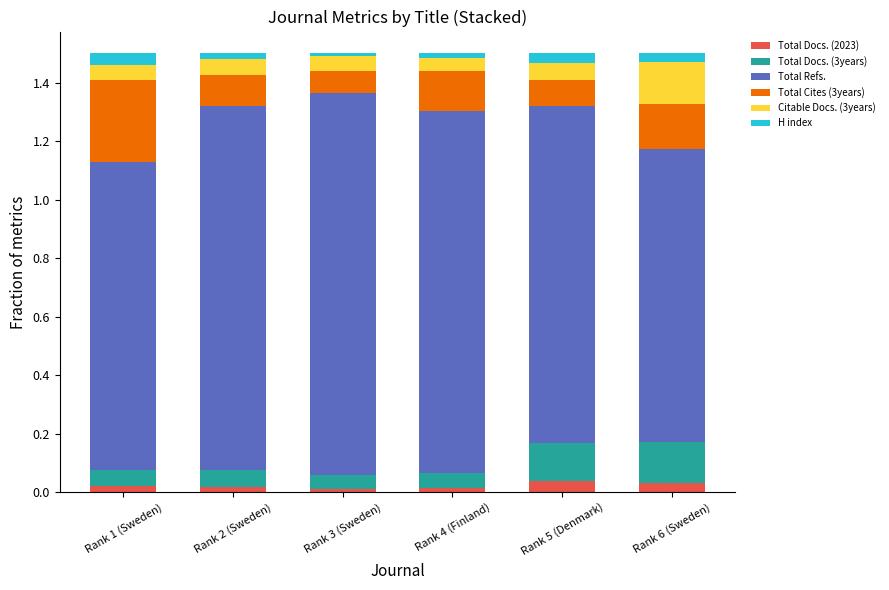

What is the difference between the maximum and minimum values in the Citable Docs. (3years) series?

0.1